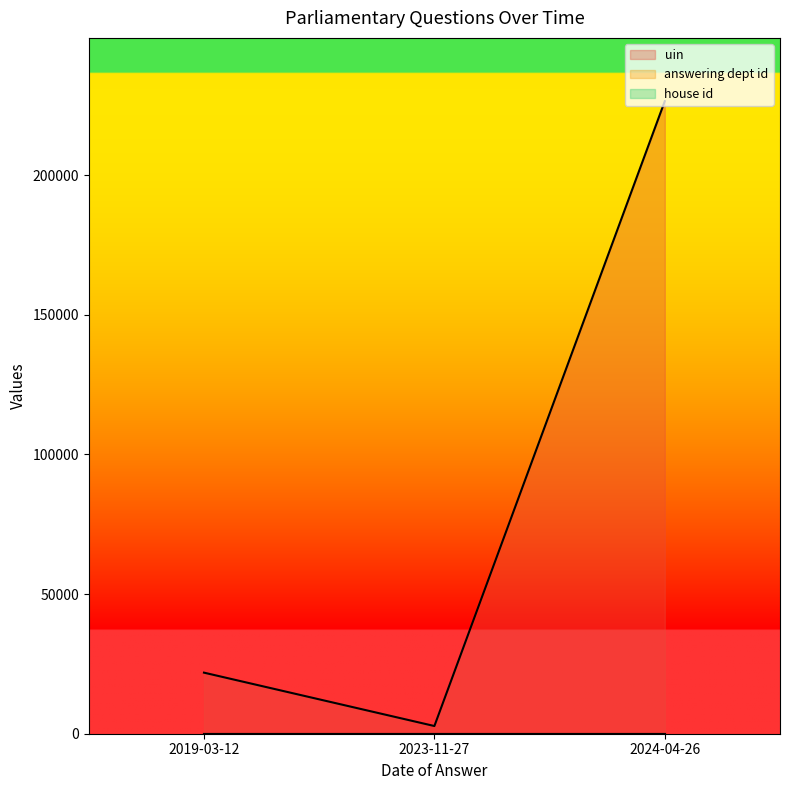

What is the value of the house id point at the 2nd from the left?

1